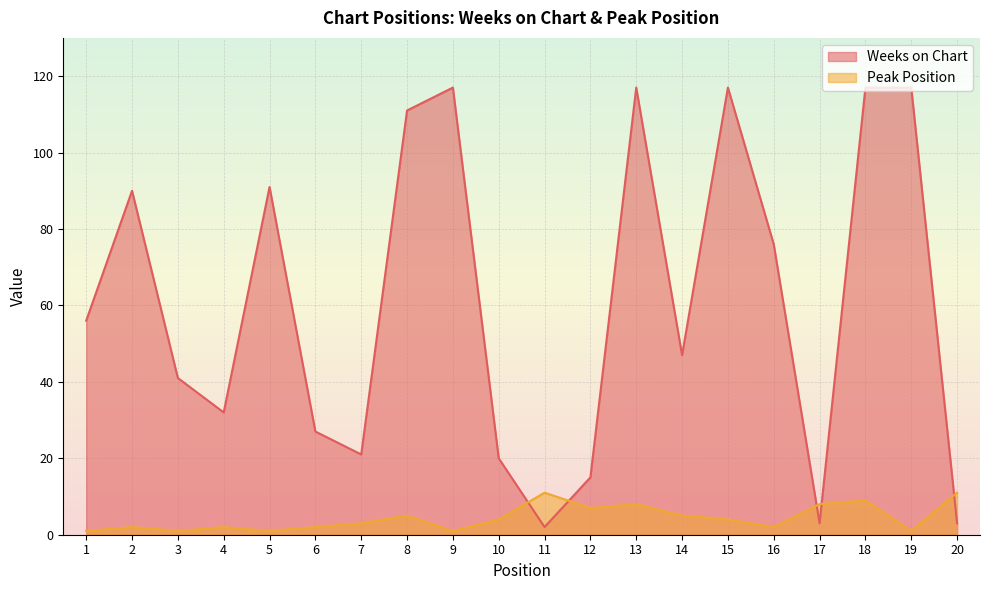

Reading left to right, list all the values displayed in this chart.

Weeks on Chart: 1=56	2=90	3=41	4=32	5=91	6=27	7=21	8=111	9=117	10=20	11=2	12=15	13=117	14=47	15=117	16=76	17=3	18=117	19=117	20=3
Peak Position: 1=1	2=2	3=1	4=2	5=1	6=2	7=3	8=5	9=1	10=4	11=11	12=7	13=8	14=5	15=4	16=2	17=8	18=9	19=1	20=11